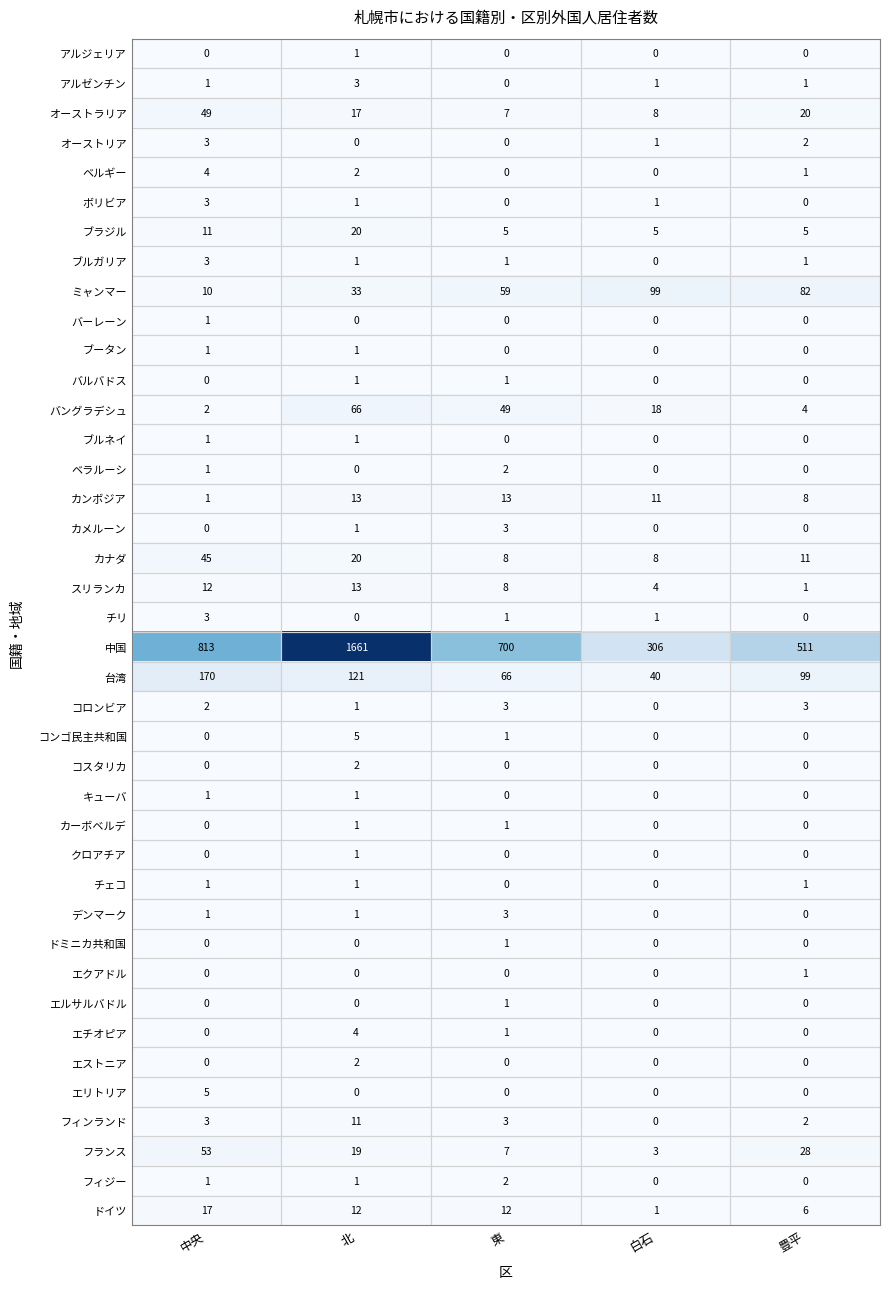

True or false: エルサルバドル has a value of 1 at 東.

True